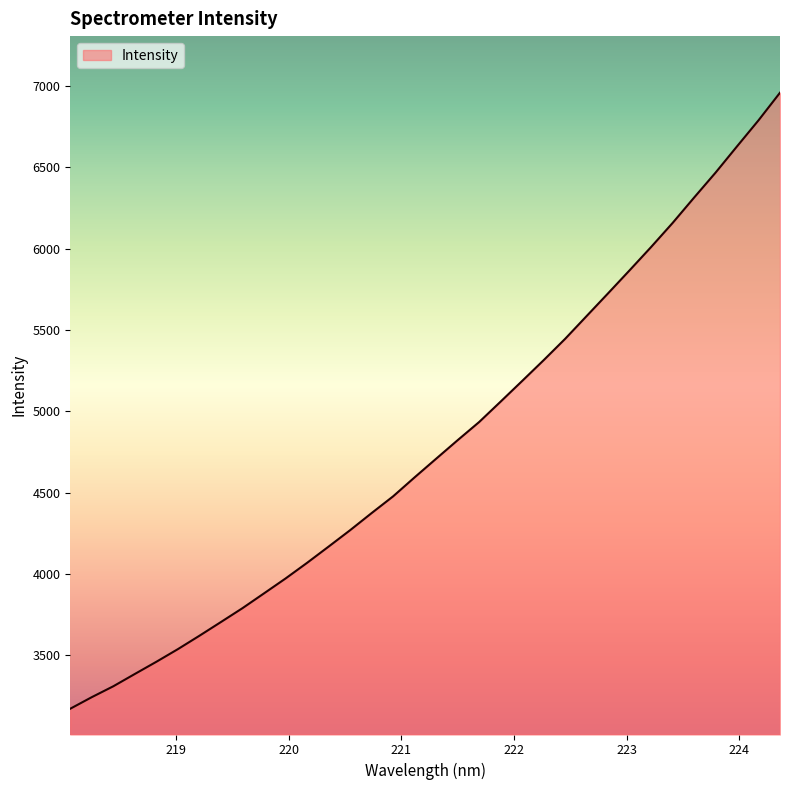

What is the difference between the maximum and minimum values?

3788.2